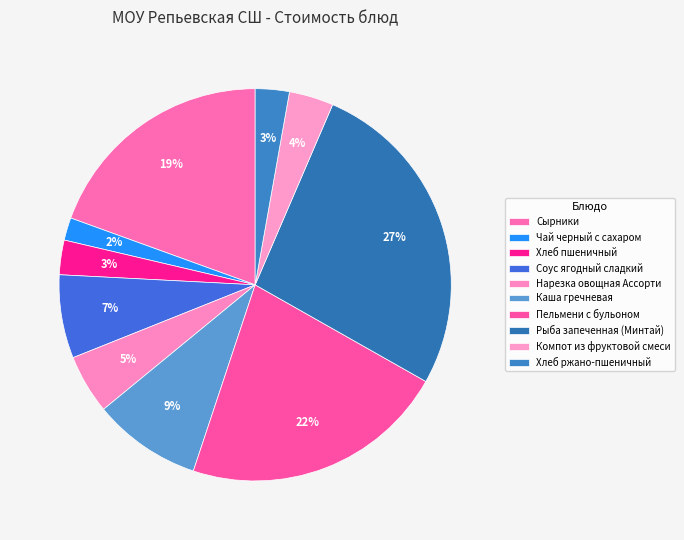

The Компот из фруктовой смеси slice represents 15% of the pie. True or false?

False